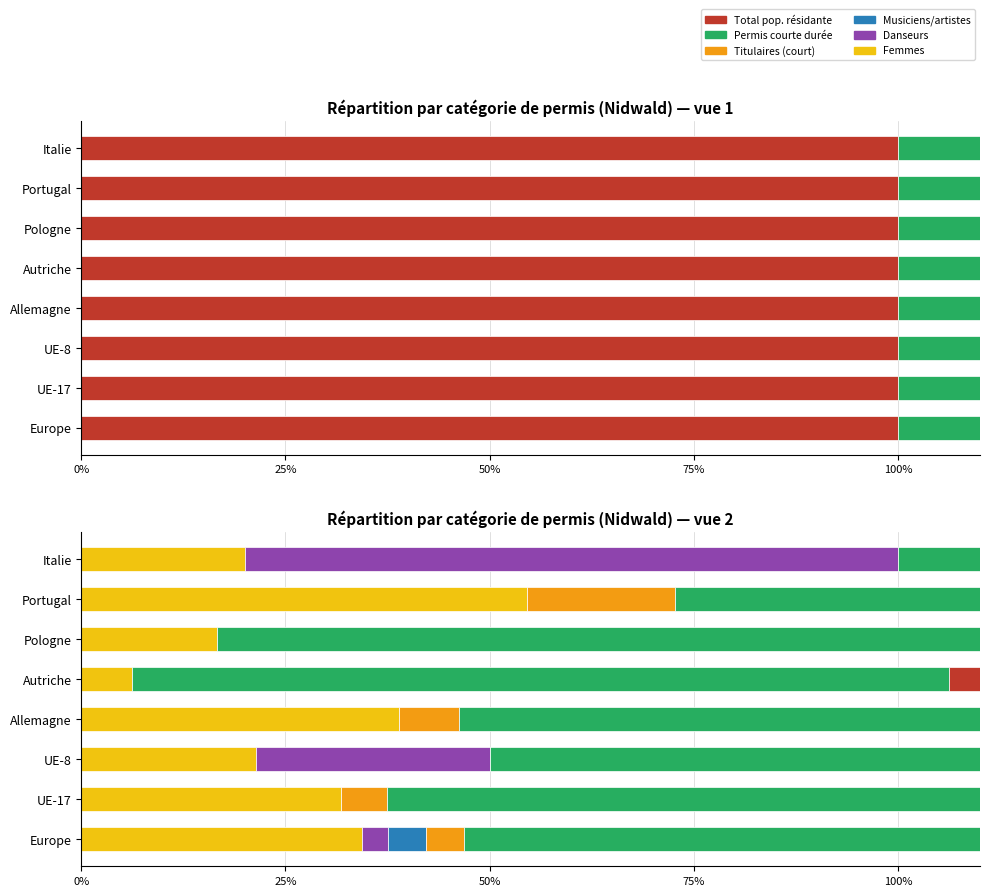

Count the number of data series in this chart.

6